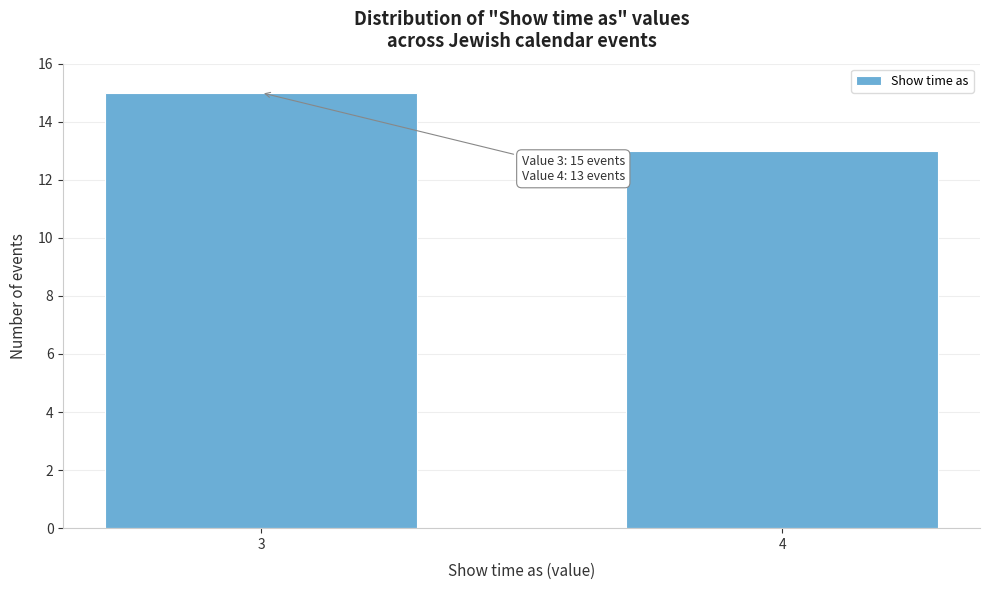

Reading right to left, list all the values displayed in this chart.

4=13	3=15